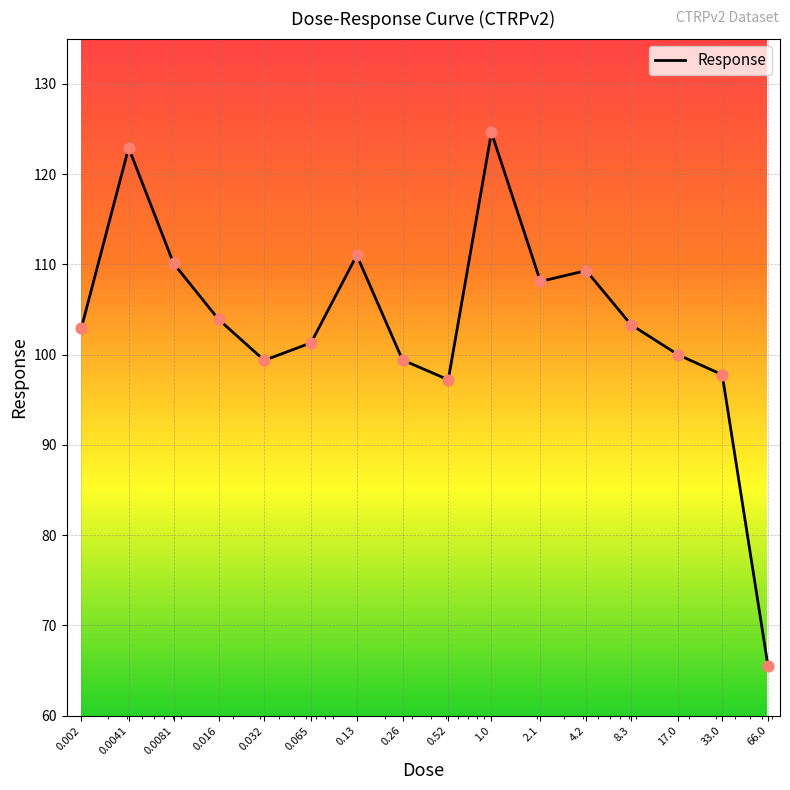

What is the smallest value displayed?

65.5